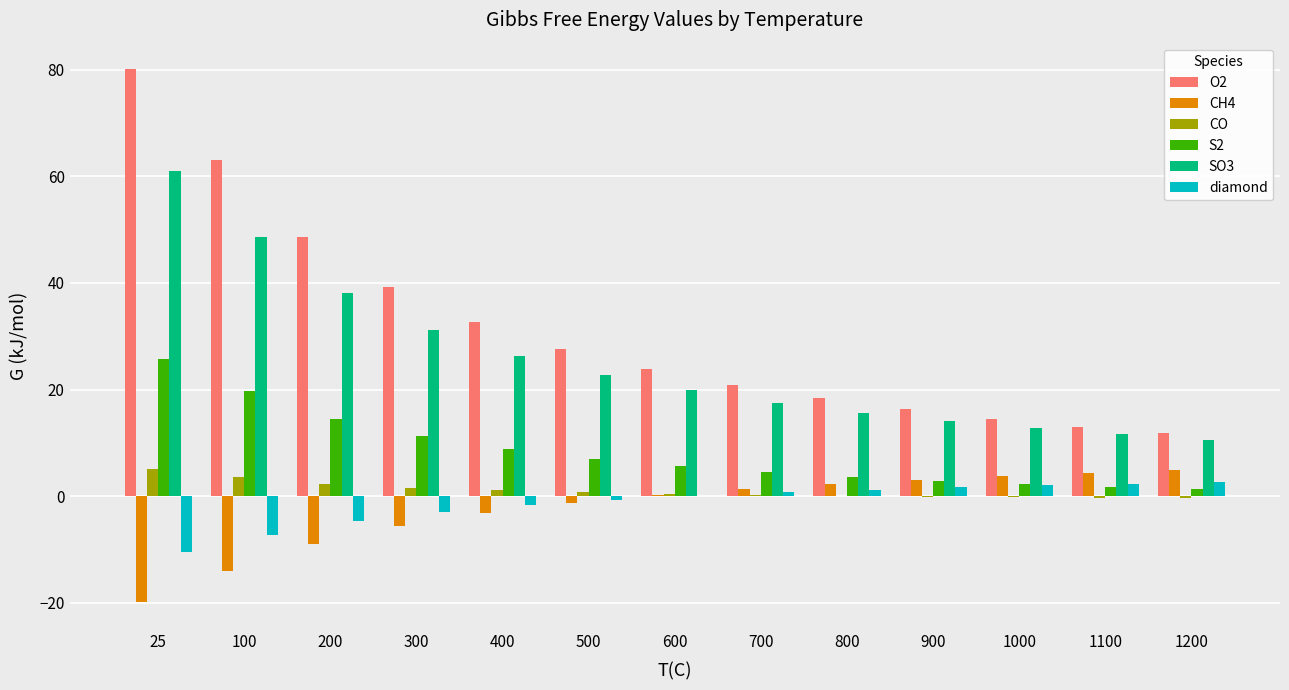

What is the total value across all series at 800?

41.2